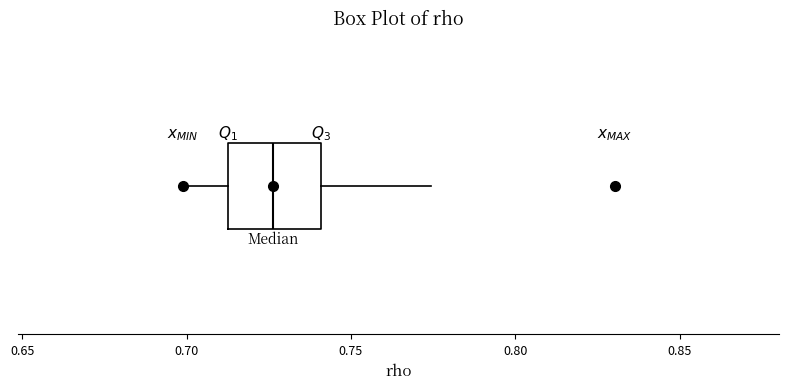

Read this box plot against the x-axis: the position of the median line, the range covered by the box, and the ends of both whiskers. The values are not printed on the chart, so give them approximately, as read against the axis.

median 0.725, box 0.710 to 0.740, whiskers 0.700 to 0.775